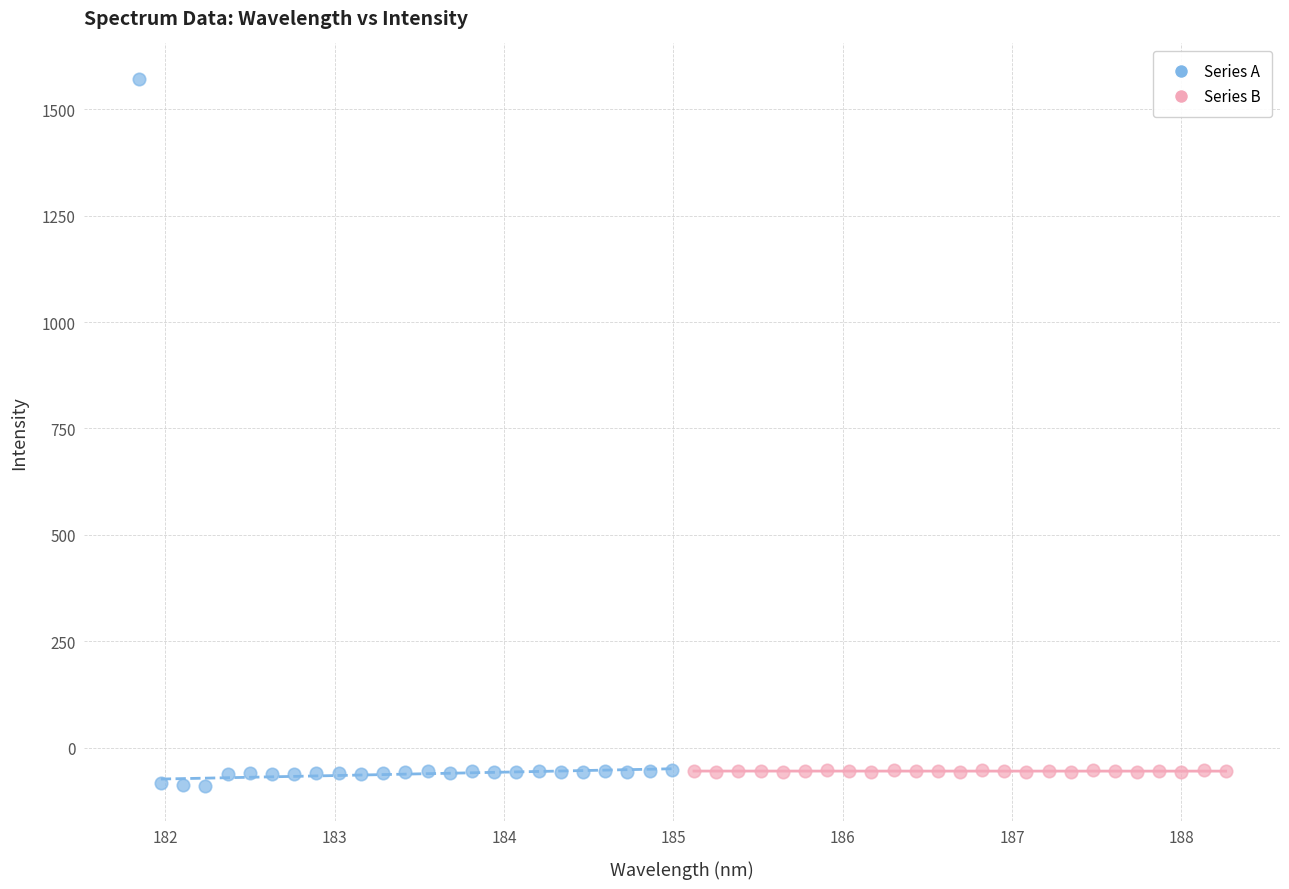

Which series has the largest Y range (max minus min)?

Series A